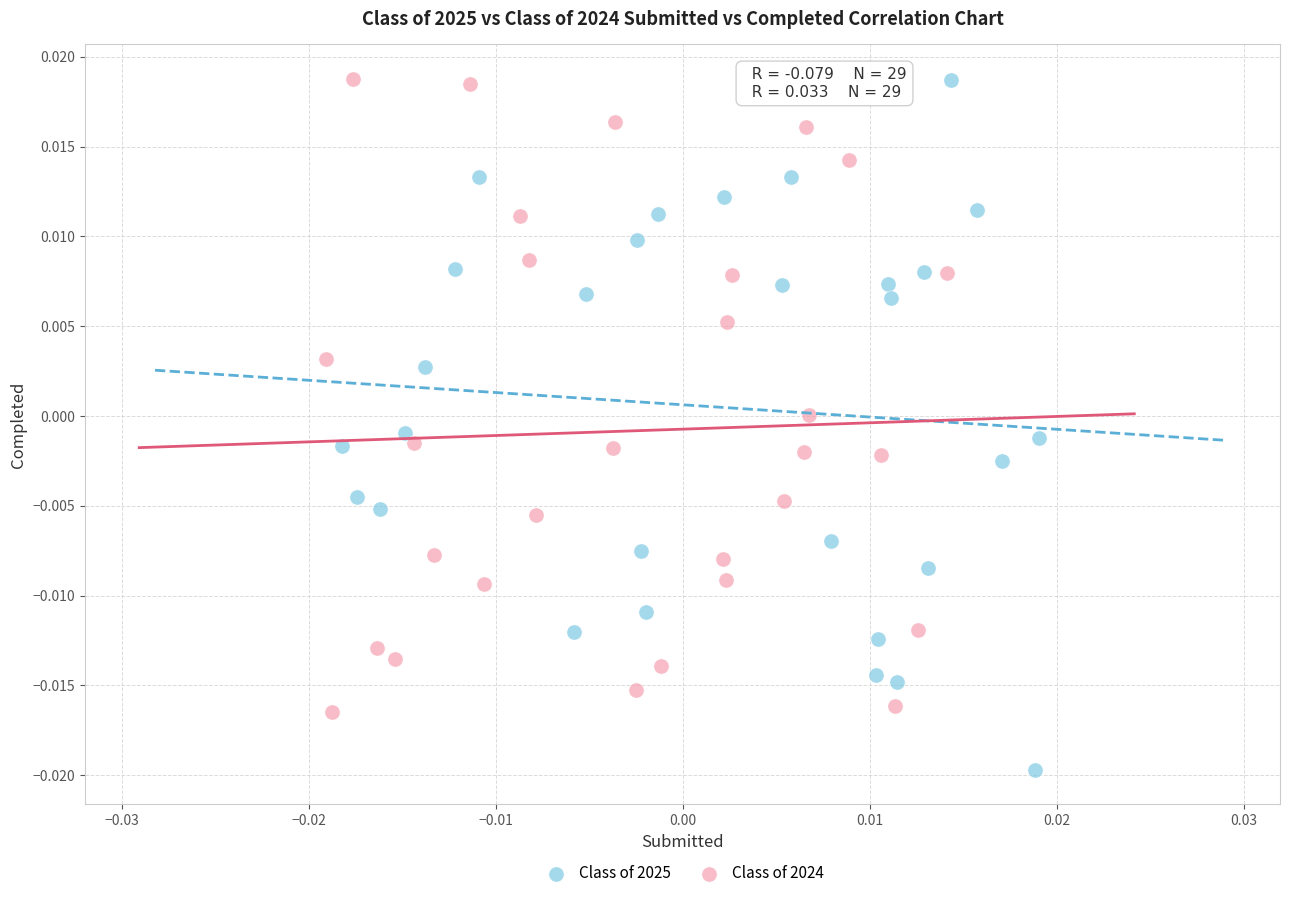

Which series contains the lowest Y value?

Class of 2025